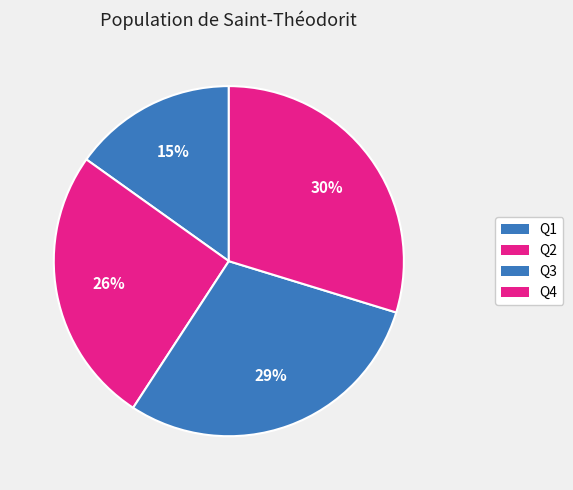

How many segments does this pie chart have?

4